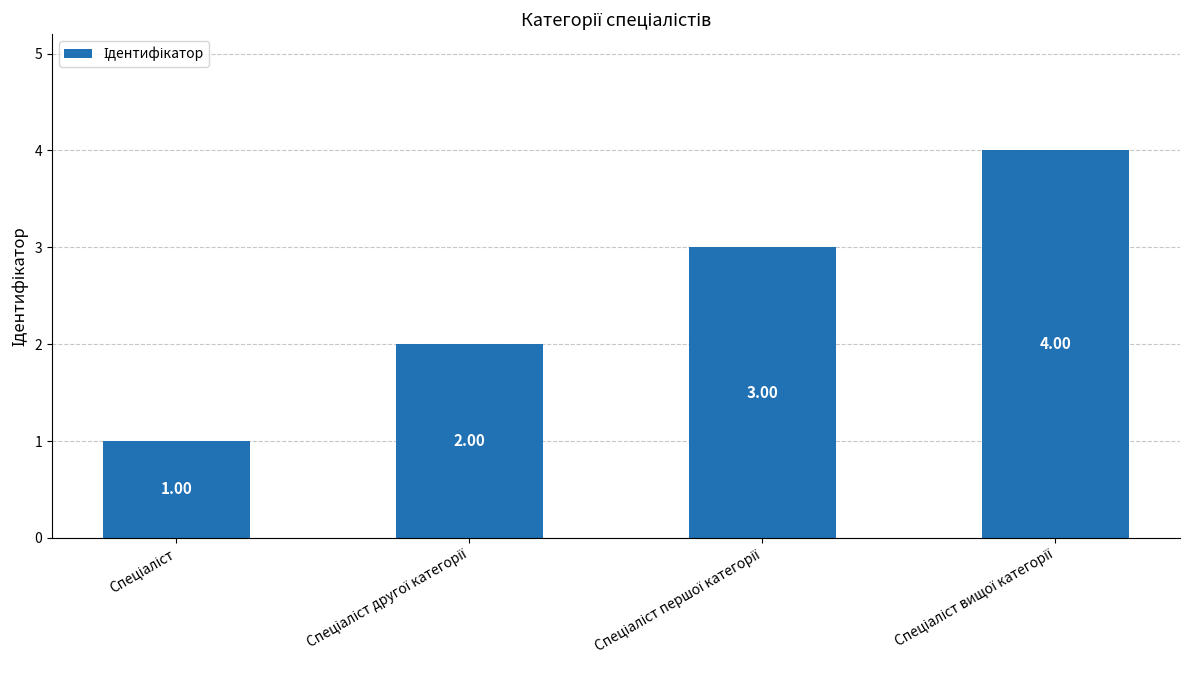

What is the value of the 3rd bar from the left?

3